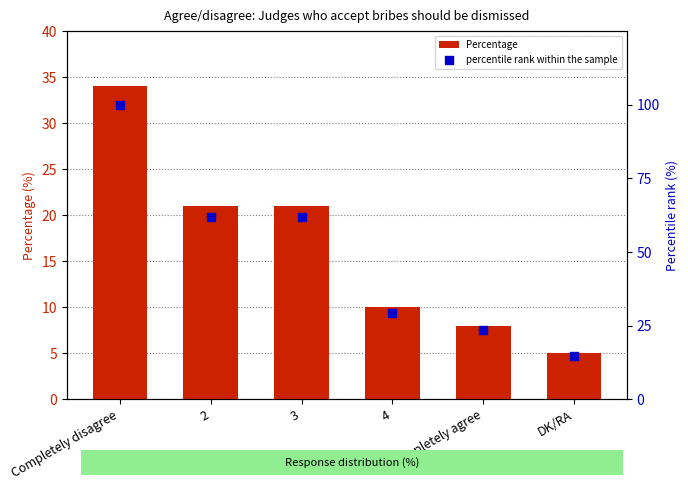

Which series contains the highest Y value?

percentile rank within the sample